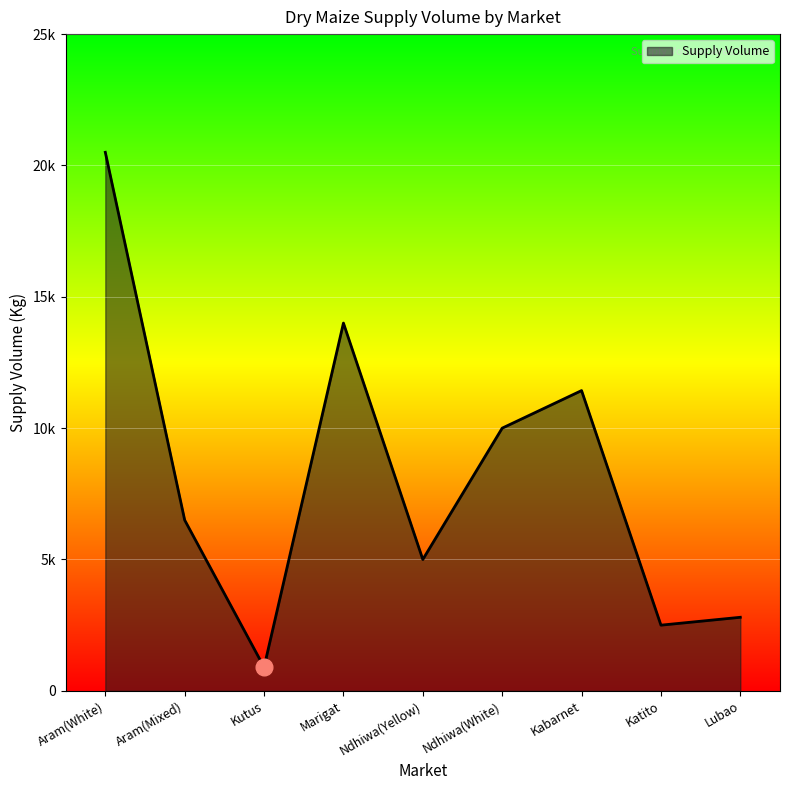

At which category does the chart reach its peak across all series?

Aram(White)